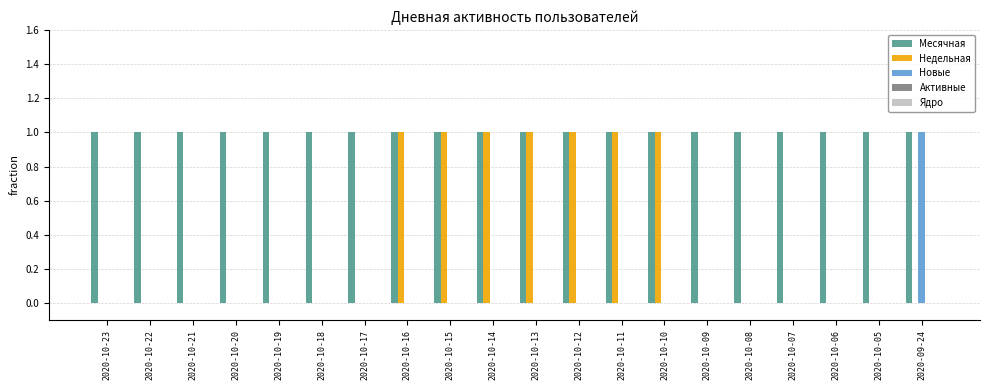

How many groups of bars are there?

20